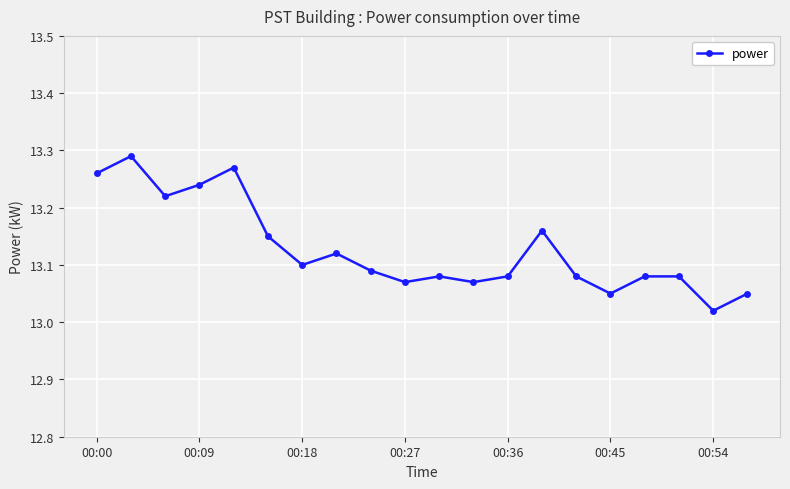

What is the sum of all values?

262.6